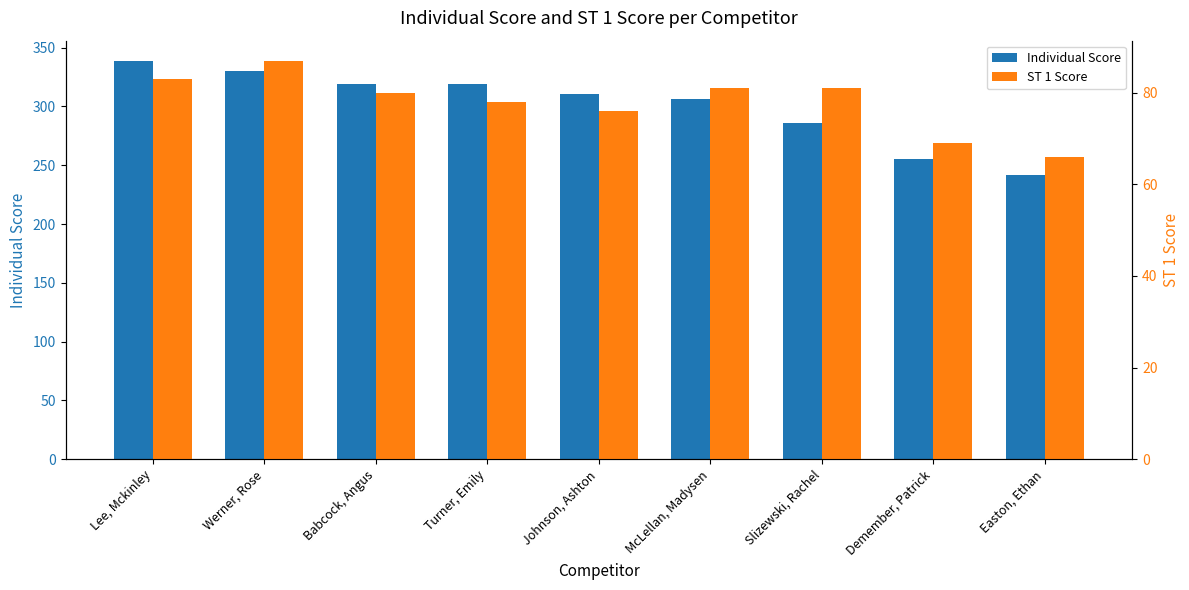

Rank the categories by Individual Score value from lowest to highest.

Easton, Ethan, Demember, Patrick, Slizewski, Rachel, McLellan, Madysen, Johnson, Ashton, Babcock, Angus, Turner, Emily, Werner, Rose, Lee, Mckinley